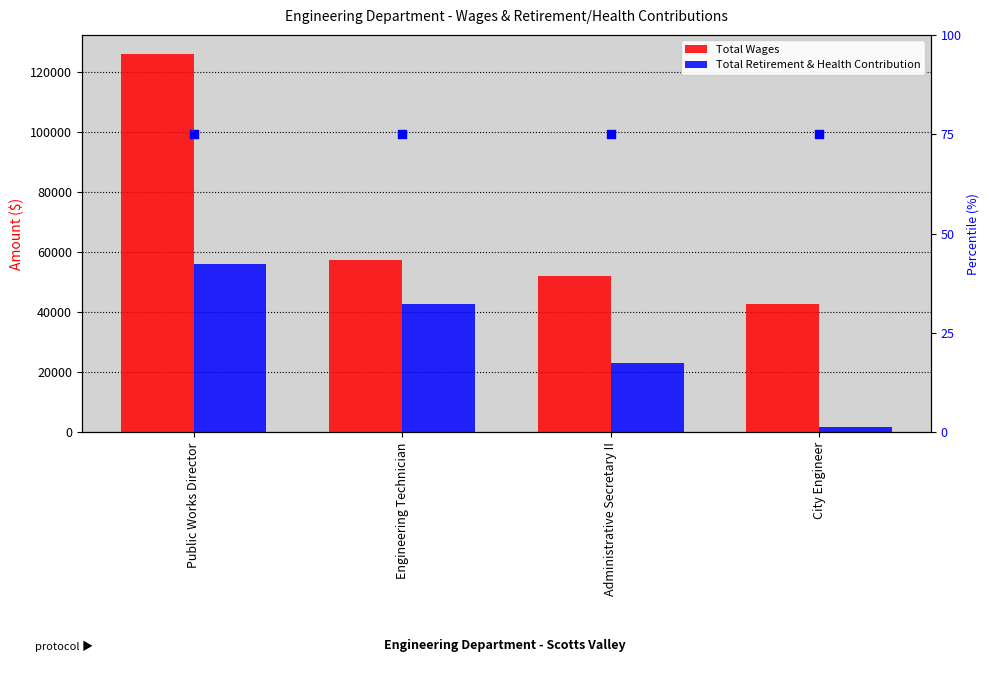

At which category is the sum across all series the highest?

Public Works Director